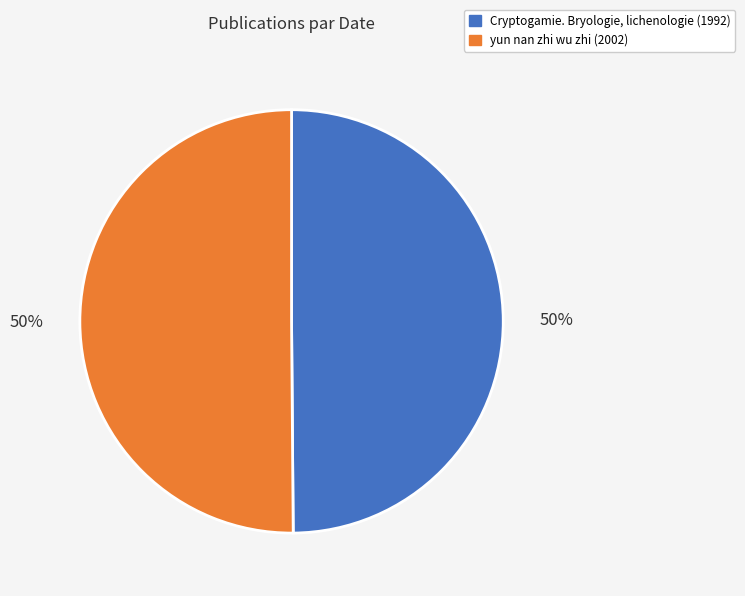

What is the ratio of the value at Cryptogamie. Bryologie, lichenologie to the value at yun nan zhi wu zhi?

1.0